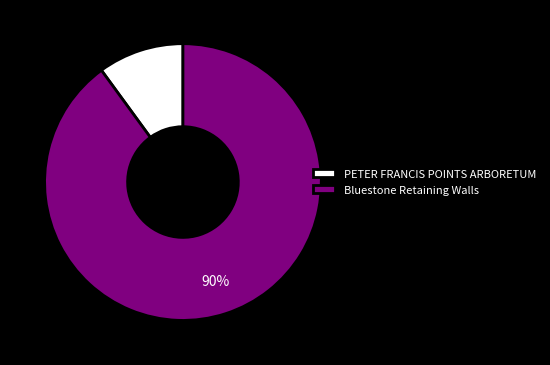

Which category has the biggest portion of the pie?

Bluestone Retaining Walls